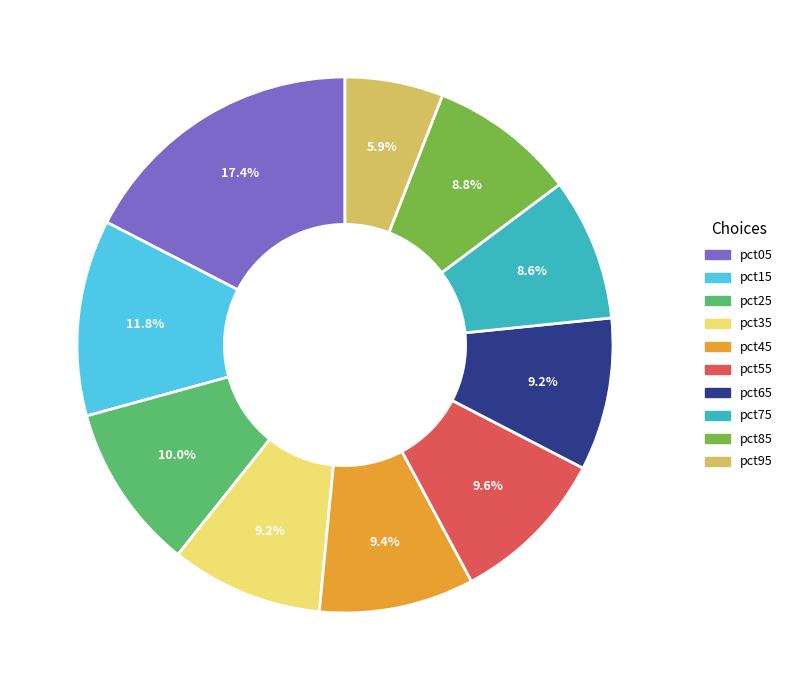

What portion of the pie excludes pct85?

91.2%